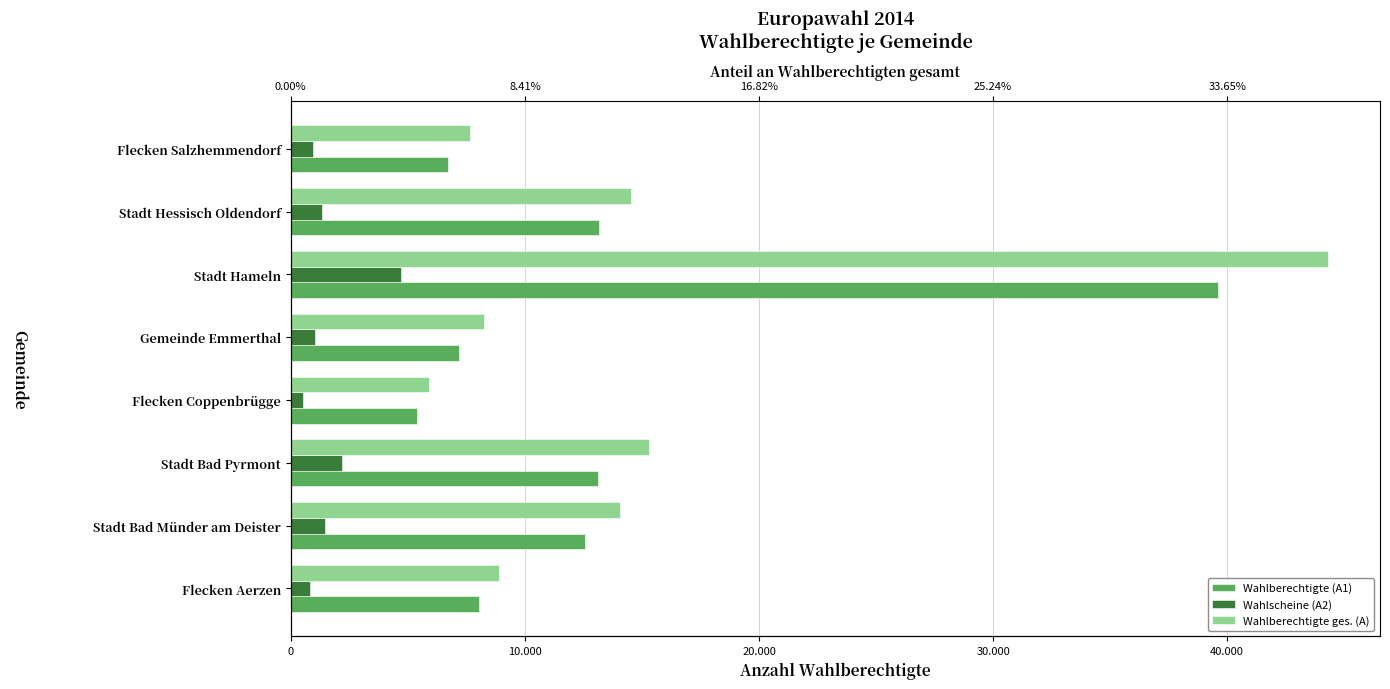

What is the difference between the maximum and minimum values in the Wahlscheine (A2) series?

4197